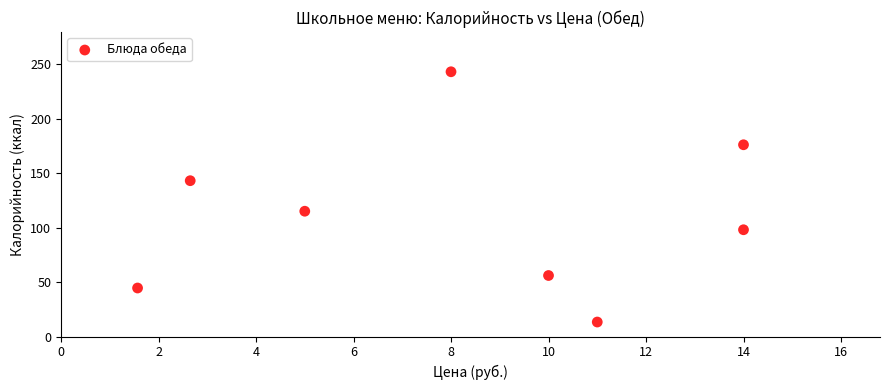

What is the range of X values (max minus min)?

12.4